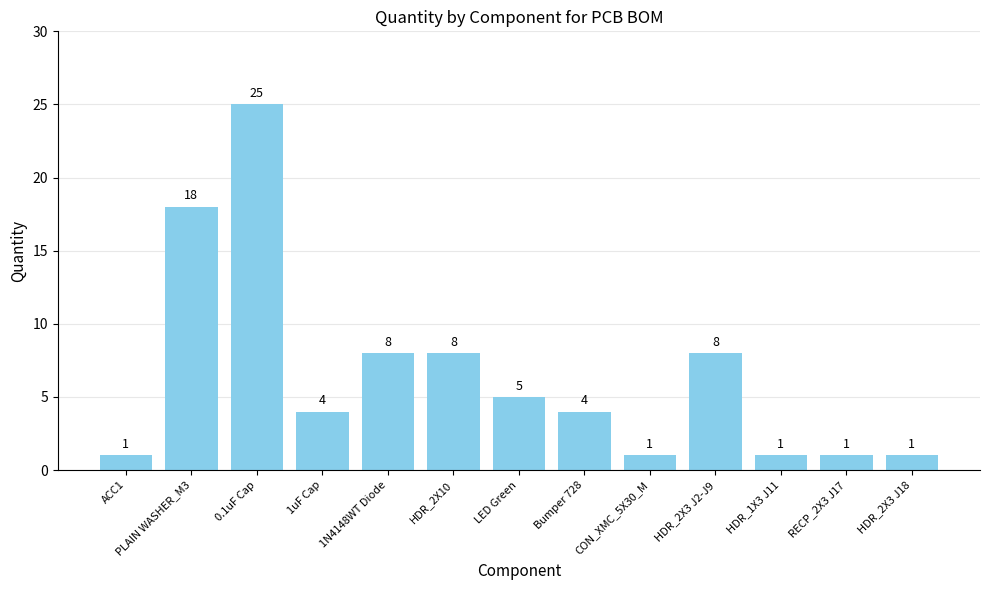

What is the value of the 3rd bar from the left?

25